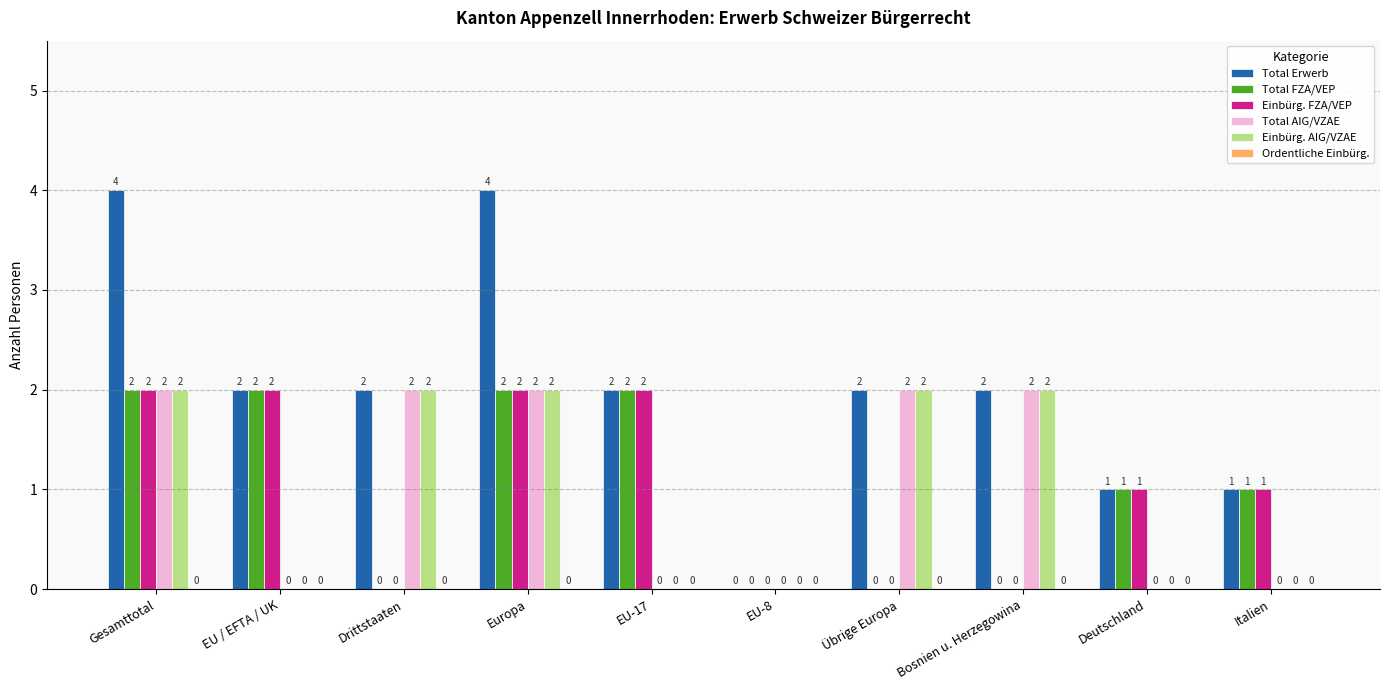

What is the greatest value displayed?

4